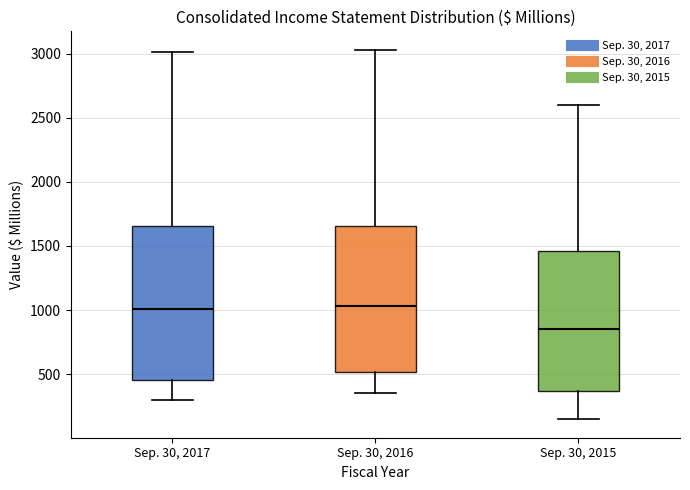

Where is the upper edge of the box for Sep. 30, 2016 on the y-axis? The values are not printed on the chart, so give them approximately, as read against the axis.

1650